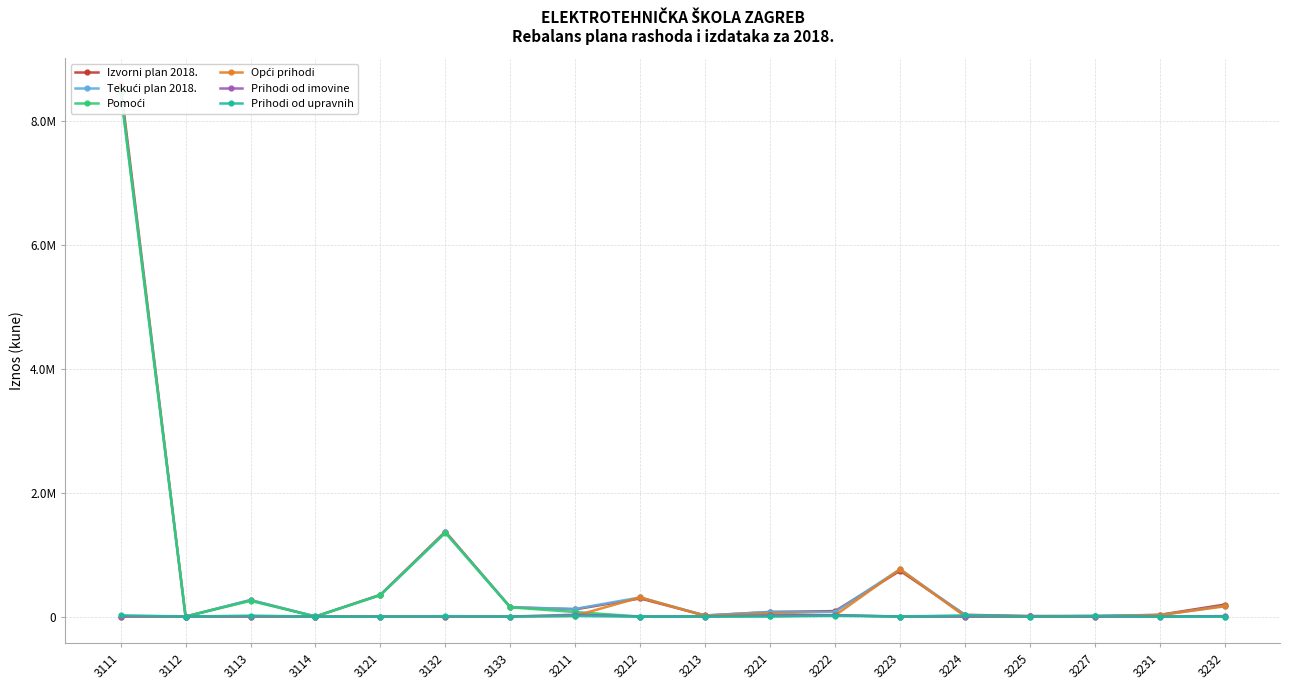

What is the total value across all series at 3212?

911100